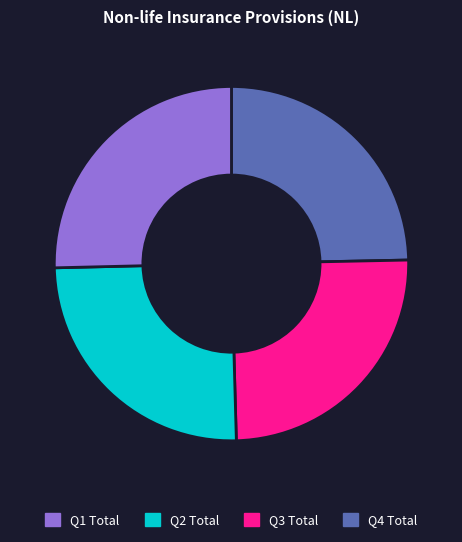

The Q3 Total slice represents 31% of the pie. True or false?

False